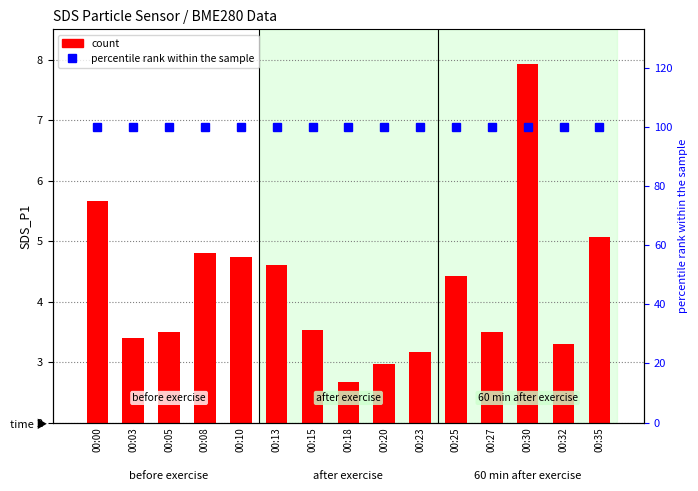

At 00:13, list the series in order from largest to smallest.

percentile rank within the sample, count